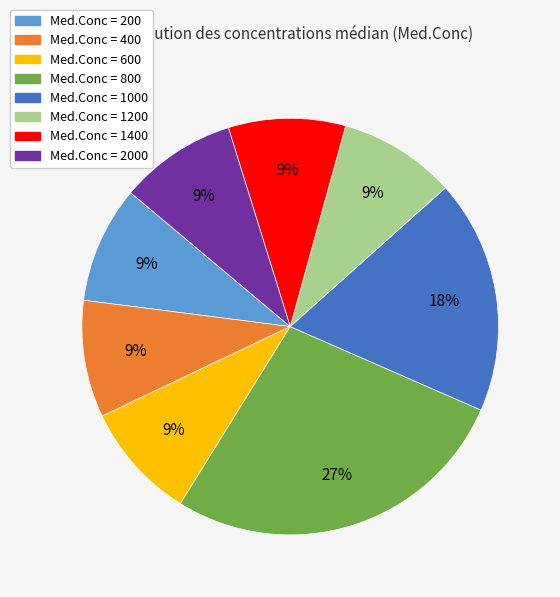

Does any single category account for the majority?

No